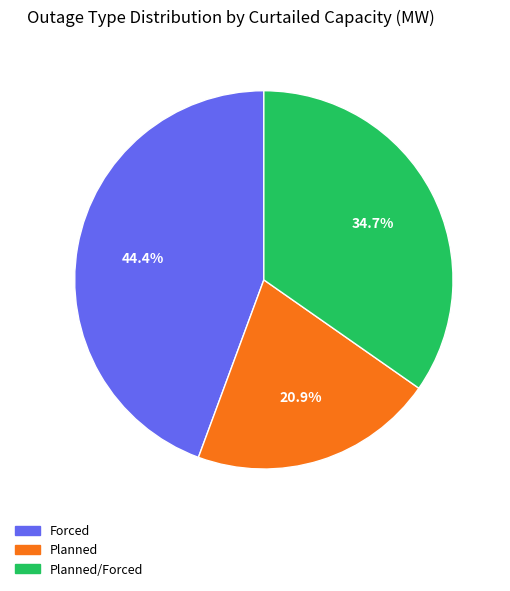

To the nearest percent, what is the average slice percentage?

33%